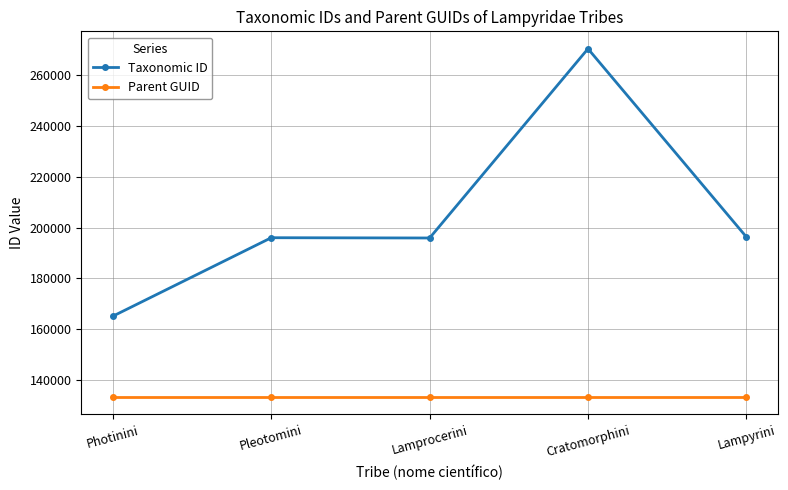

How many series are shown in this chart?

2